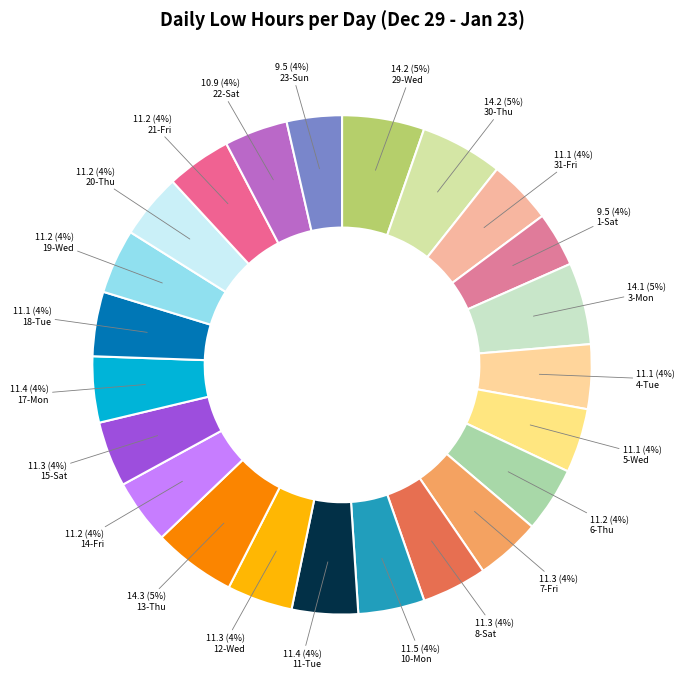

Is there any slice that represents more than half of the pie?

No